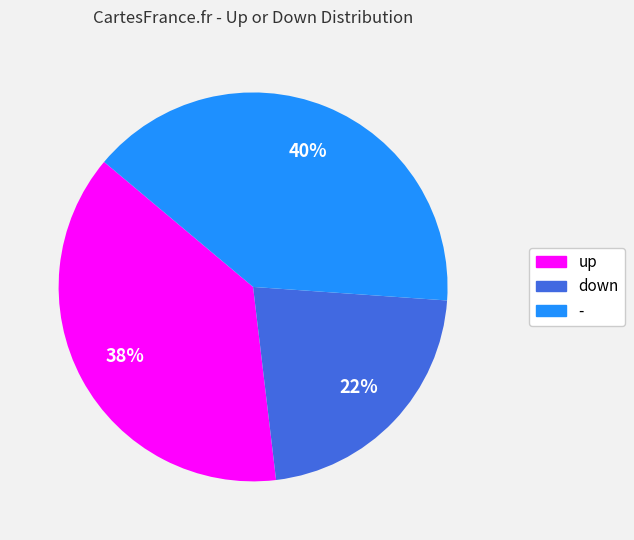

How many segments does this pie chart have?

3